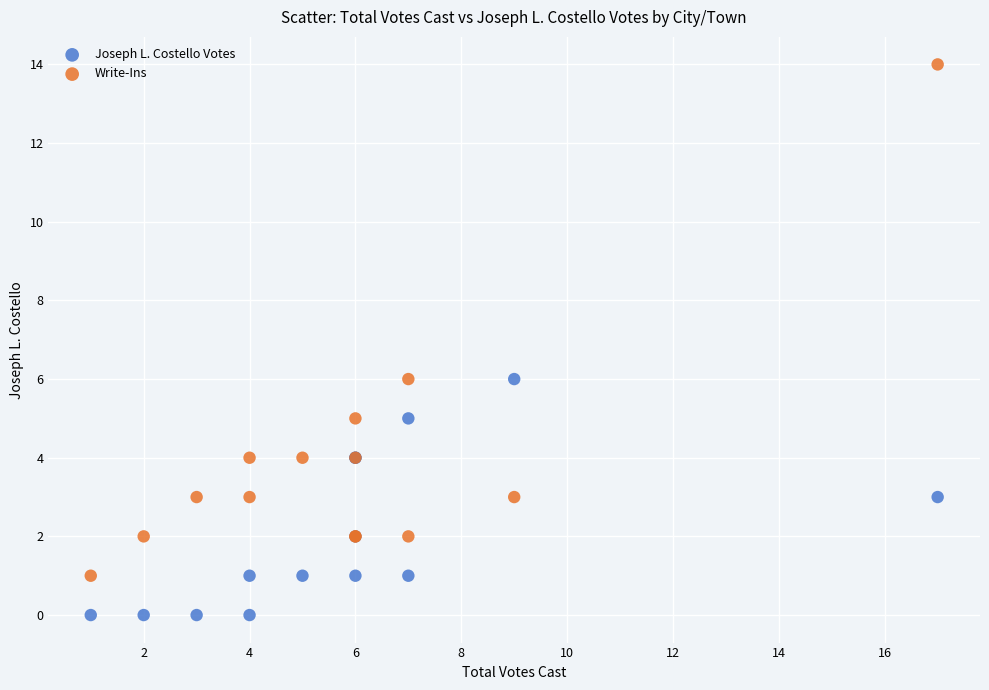

Which series reaches the maximum Y coordinate?

Write-Ins